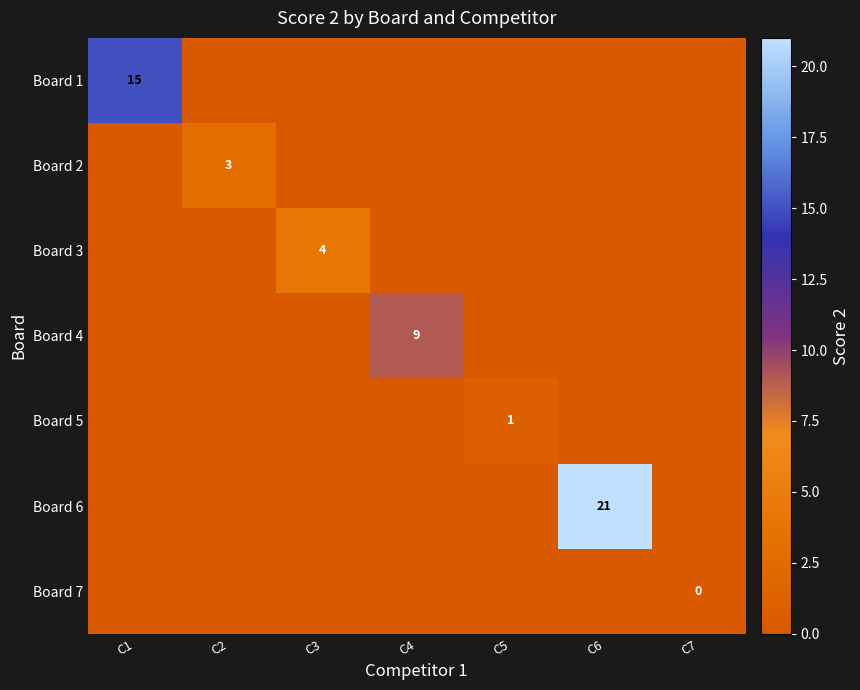

The value of Board 6 at C6 is 21. True or false?

True